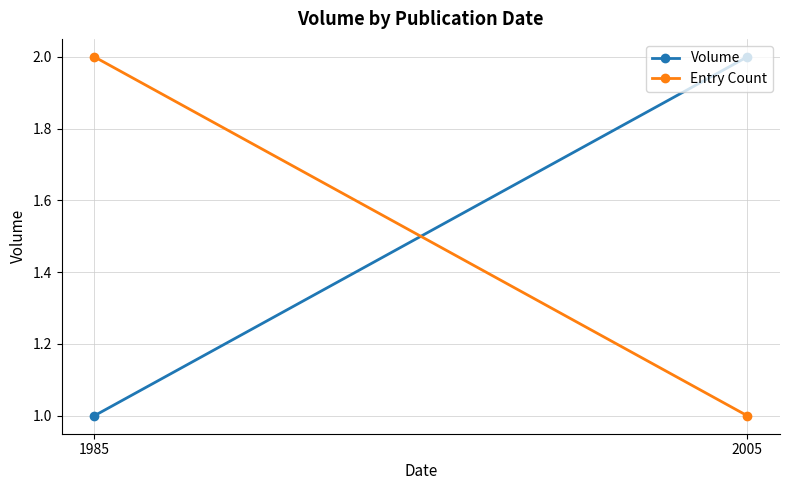

Which has a higher value, 2005 or 1985?

2005